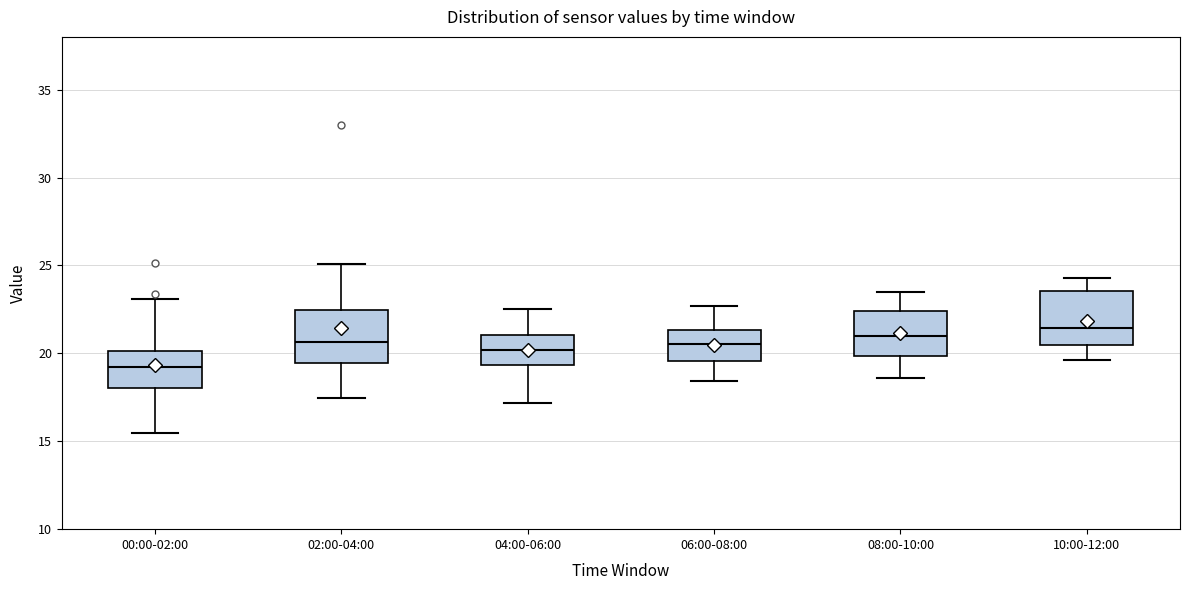

Reading left to right, read every box against the y-axis: the position of its median line, the range the box covers, and the ends of its whiskers. The values are not printed on the chart, so give them approximately, as read against the axis.

00:00-02:00: median 19.0, box 18.0 to 20.0, whiskers 15.5 to 23.0
02:00-04:00: median 20.5, box 19.5 to 22.5, whiskers 17.5 to 25.0
04:00-06:00: median 20.0, box 19.5 to 21.0, whiskers 17.0 to 22.5
06:00-08:00: median 20.5, box 19.5 to 21.5, whiskers 18.5 to 22.5
08:00-10:00: median 21.0, box 20.0 to 22.5, whiskers 18.5 to 23.5
10:00-12:00: median 21.5, box 20.5 to 23.5, whiskers 19.5 to 24.5